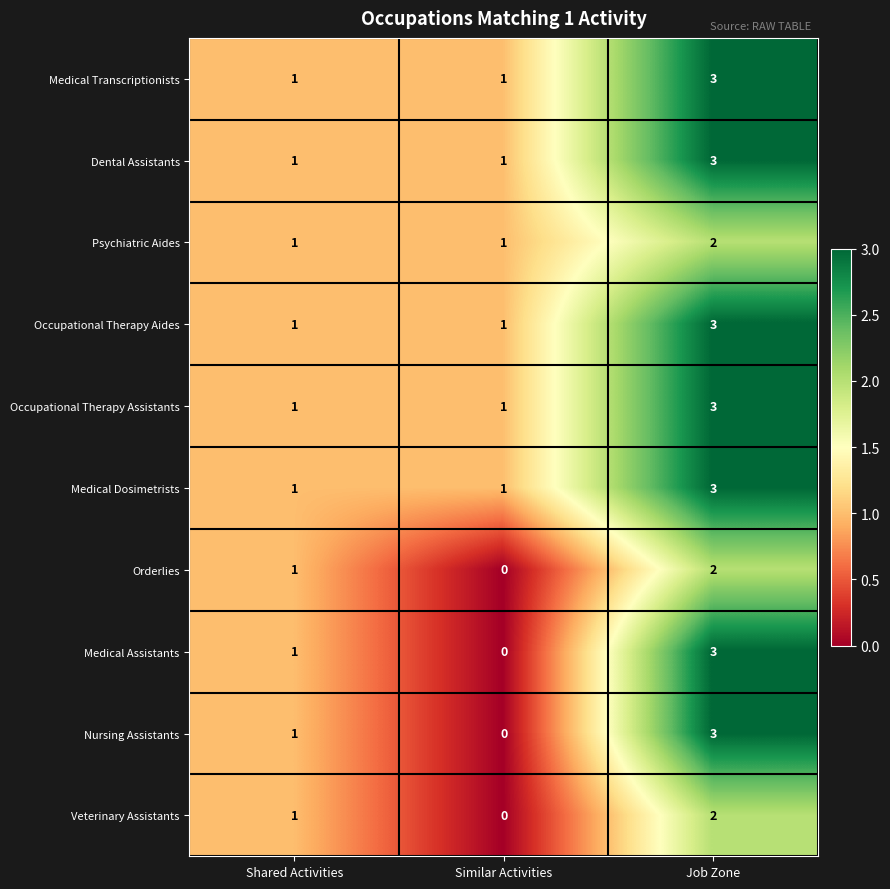

Is the value of Dental Assistants at Shared Activities greater than the value of Nursing Assistants at Job Zone?

No